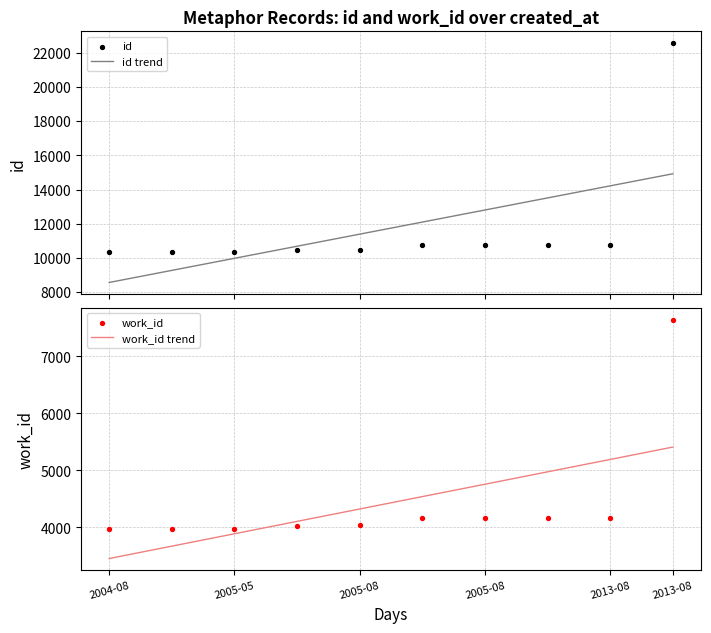

What is the lowest value of the id trend series?

8566.1